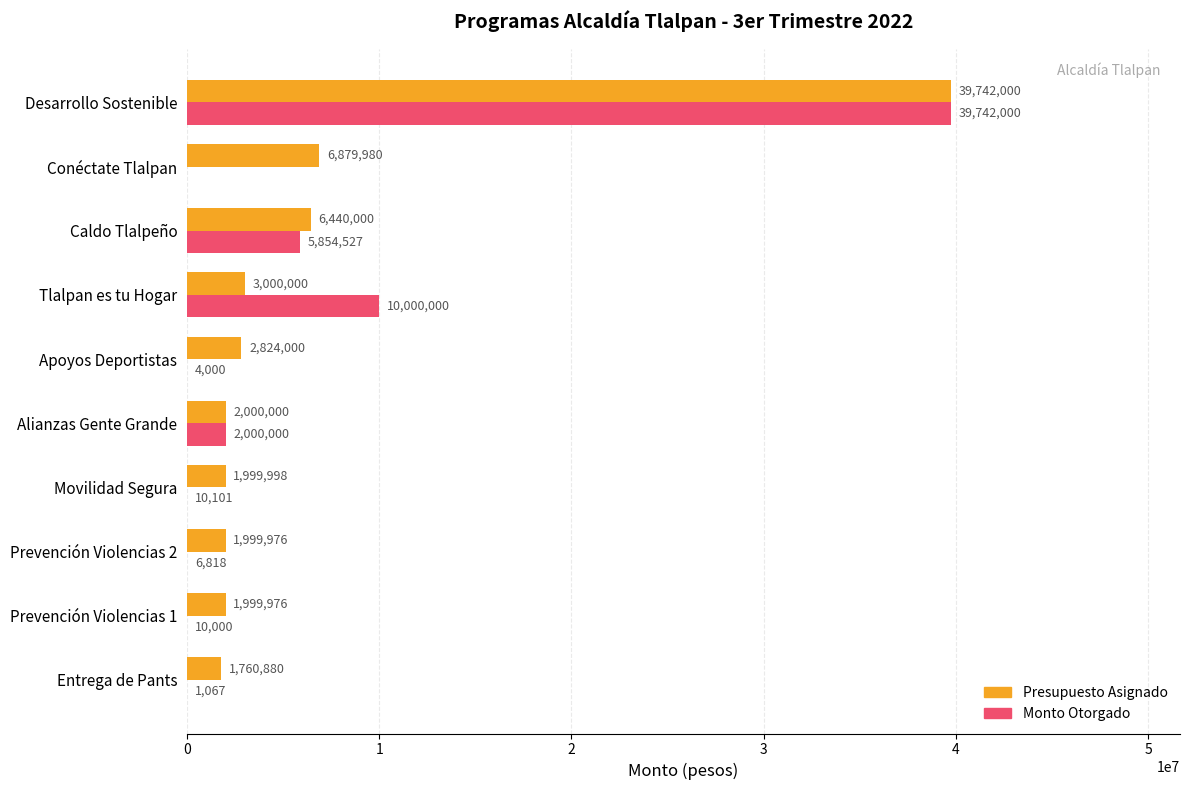

What is the total value across all series at Alianzas Gente Grande?

4000000.0